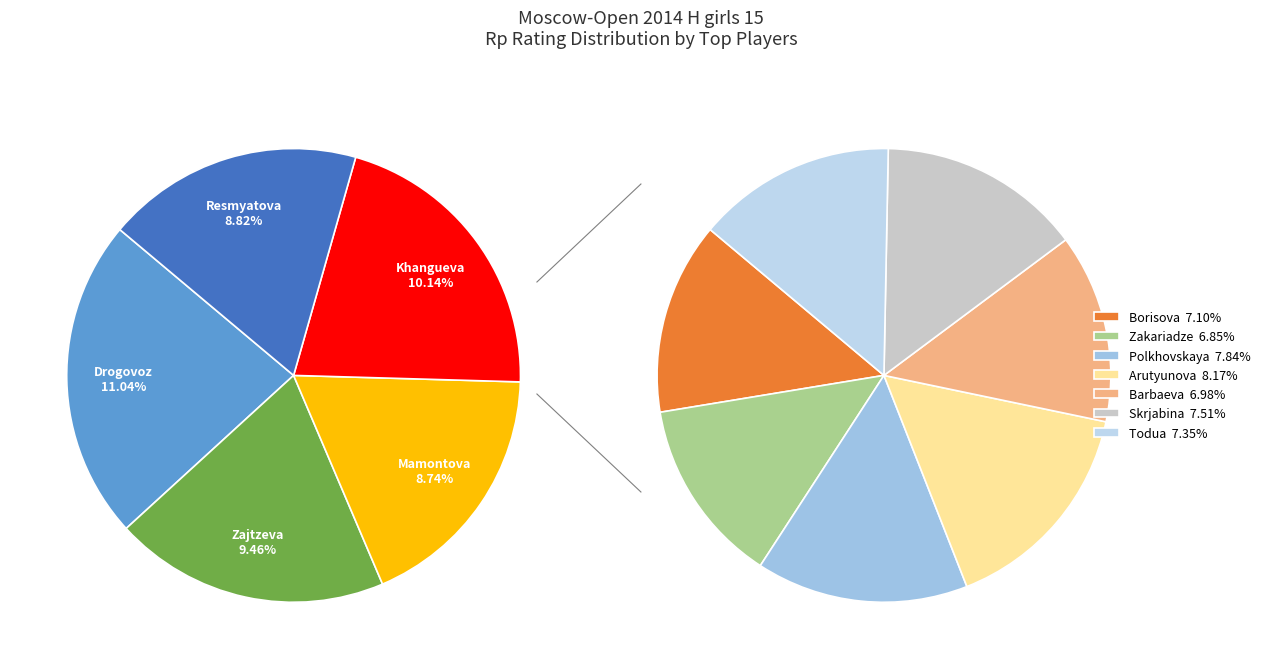

How many segments does this pie chart have?

12